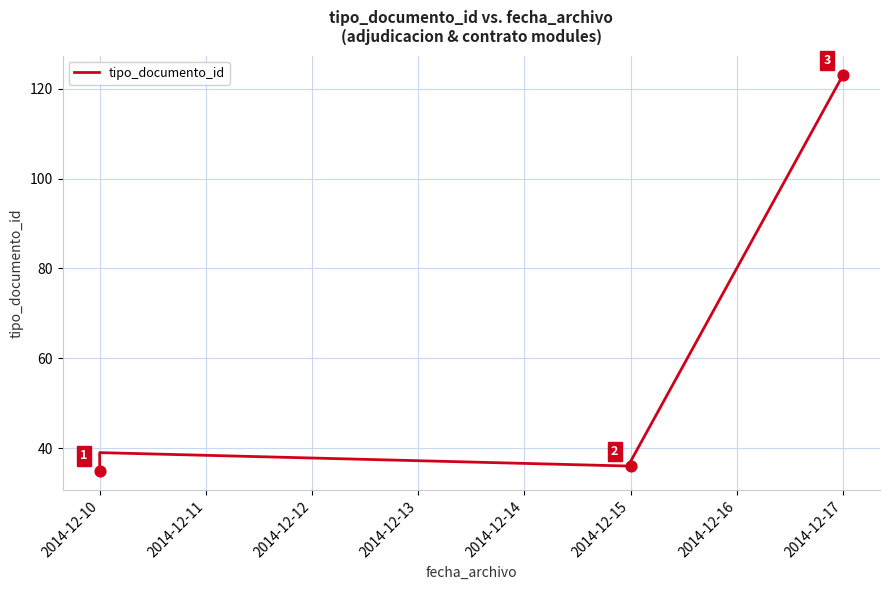

What is the change in value from 2014-12-10 to 2014-12-15?

+1